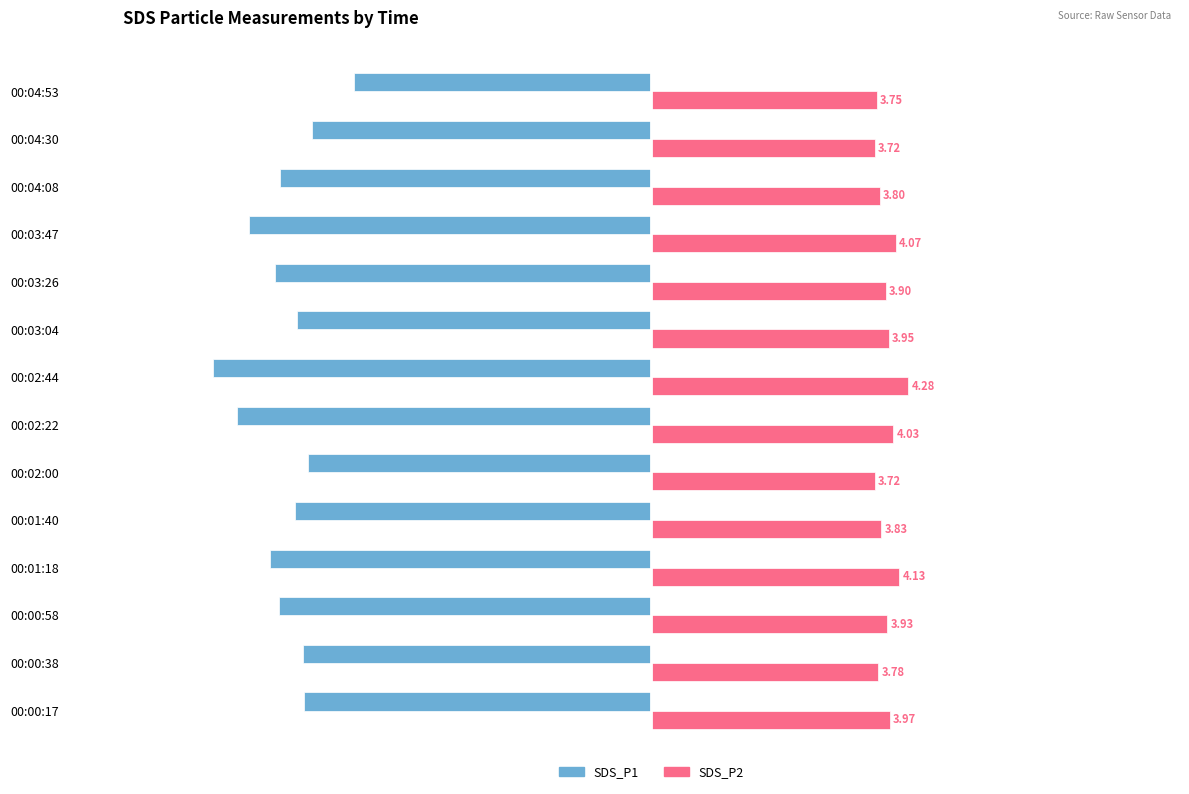

Which series has the widest spread of values?

SDS_P1